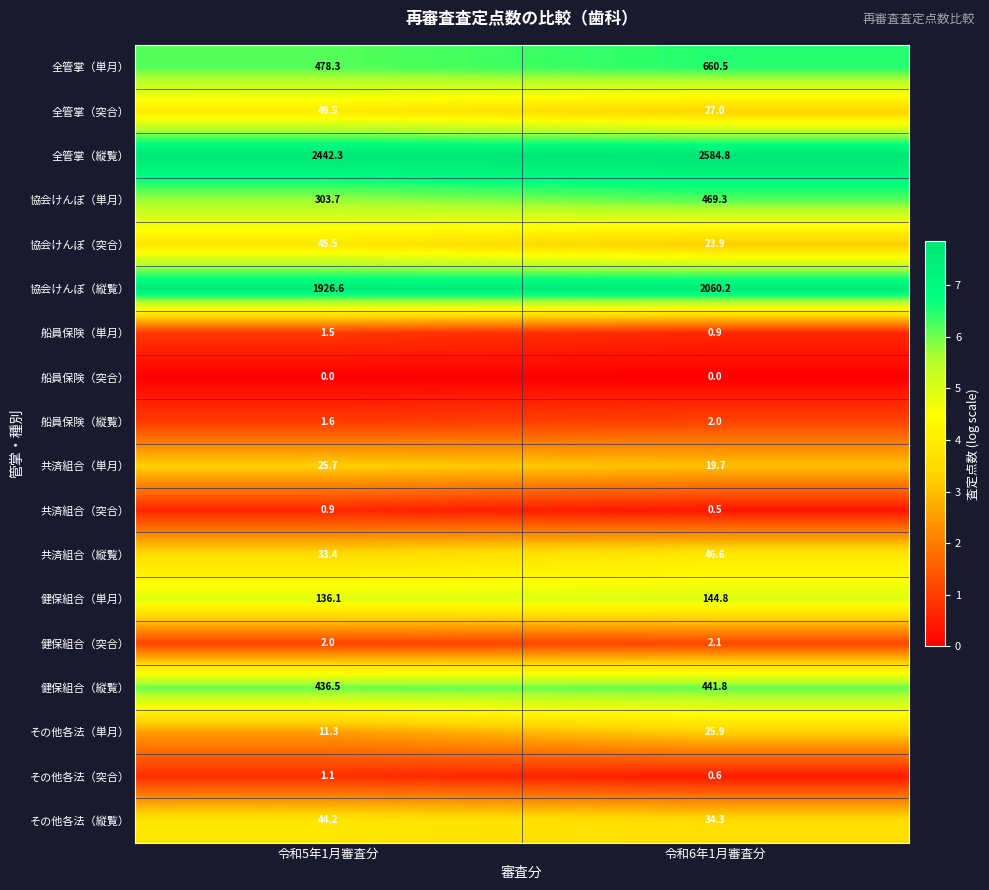

List the series in order of their peak value, lowest first.

船員保険（突合）, 共済組合（突合）, その他各法（突合）, 船員保険（単月）, 船員保険（縦覧）, 健保組合（突合）, 共済組合（単月）, その他各法（単月）, その他各法（縦覧）, 協会けんぽ（突合）, 共済組合（縦覧）, 全管掌（突合）, 健保組合（単月）, 健保組合（縦覧）, 協会けんぽ（単月）, 全管掌（単月）, 協会けんぽ（縦覧）, 全管掌（縦覧）